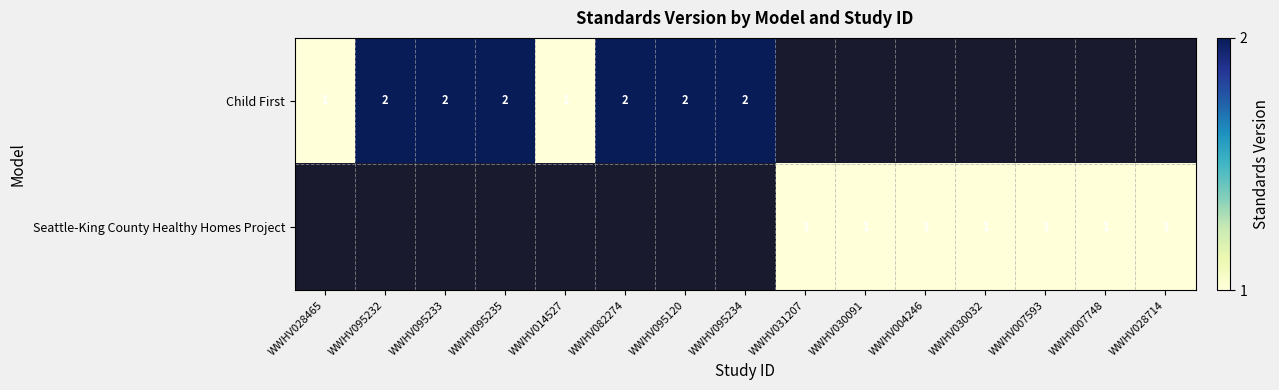

Which label corresponds to the smallest value in the chart?

WWHV028465